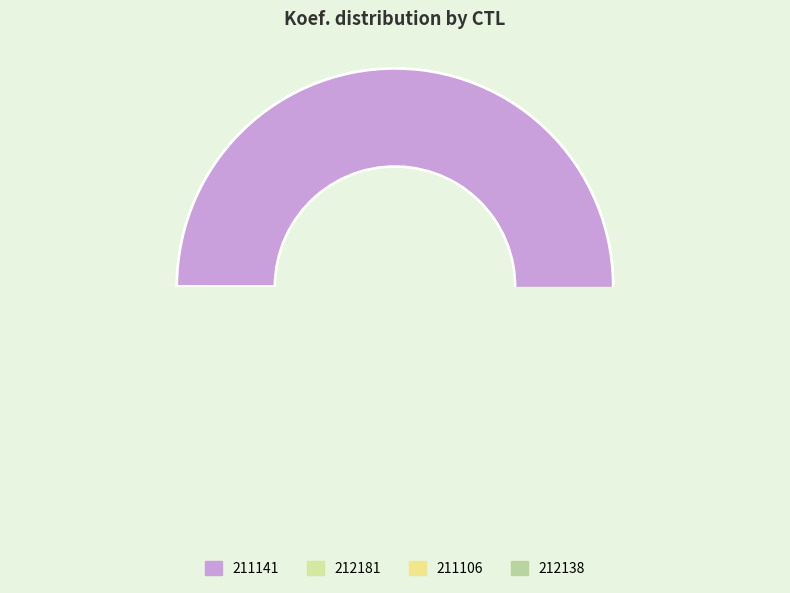

To the nearest percent, what percentage of the pie is 211106?

15%